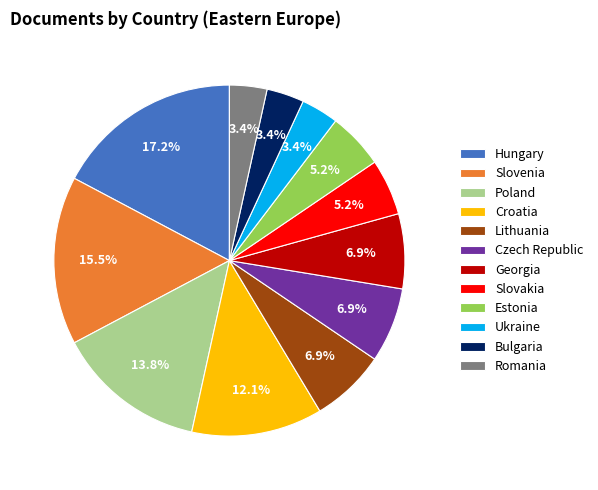

Which category has the biggest portion of the pie?

Hungary